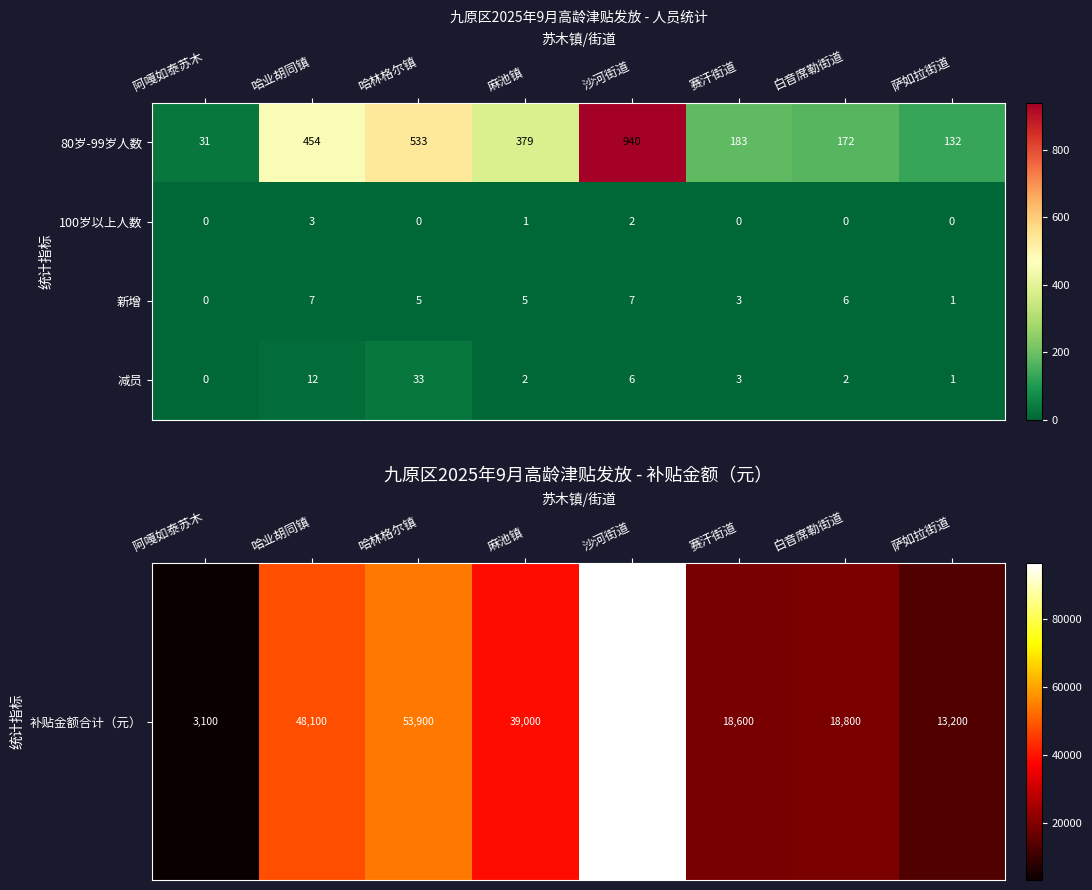

The value of 80岁-99岁人数 at 赛汗街道 is 183. True or false?

True